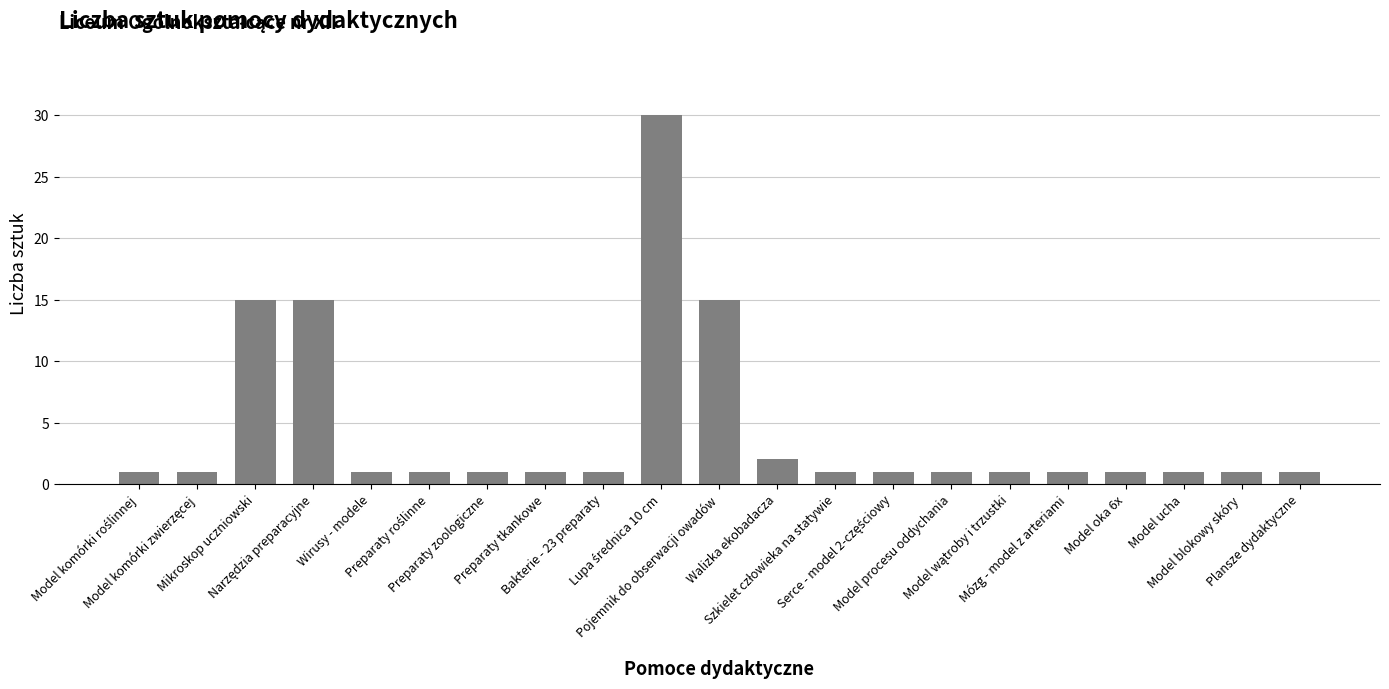

What is the maximum value shown in the chart?

30